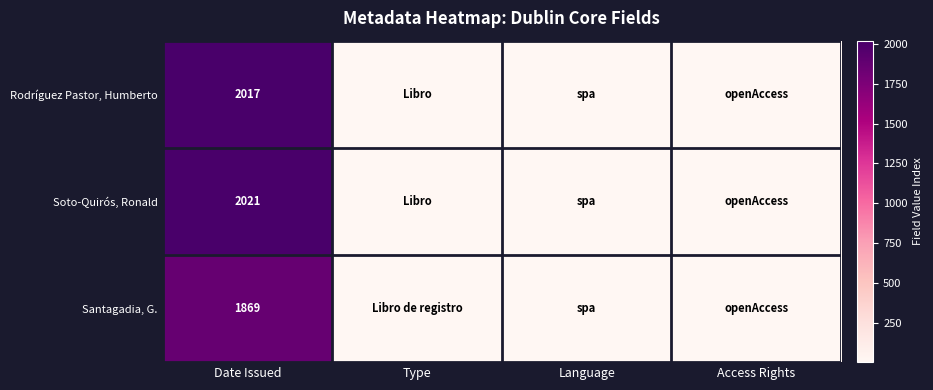

What is the difference between the highest and lowest values at Date Issued?

152